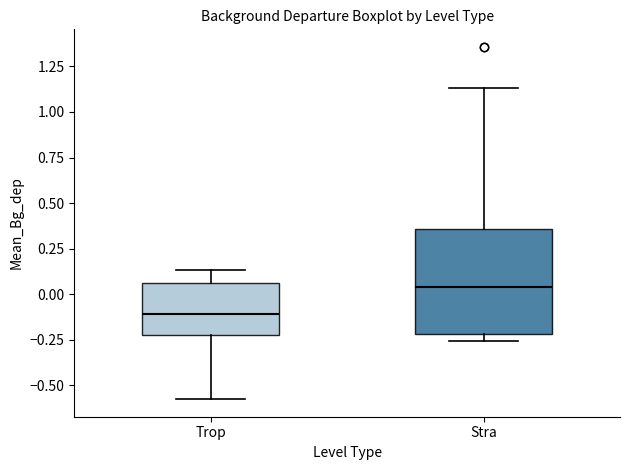

Which box has the lowest median line?

Trop